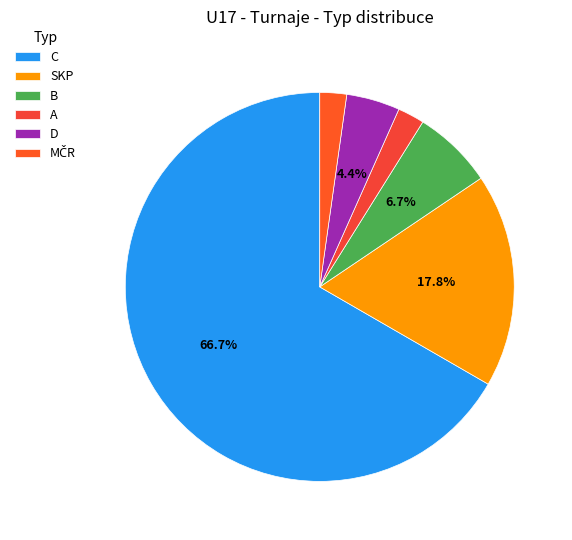

The C slice represents 81% of the pie. True or false?

False